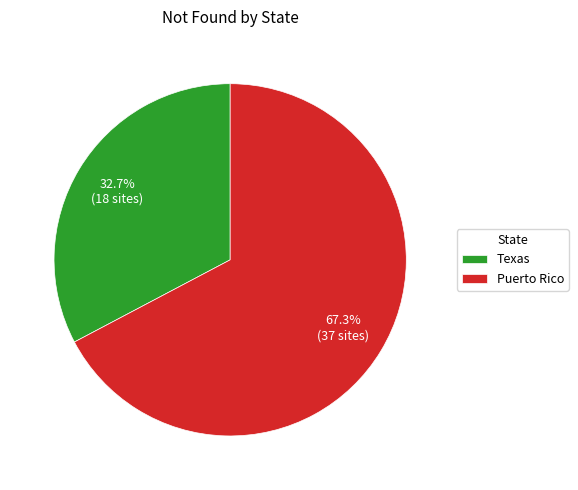

What percentage is the Puerto Rico slice, to the nearest percent?

67%